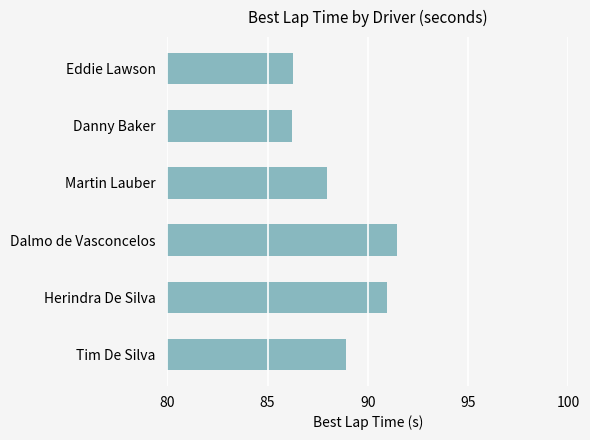

What is the approximate value at Martin Lauber?

88.0